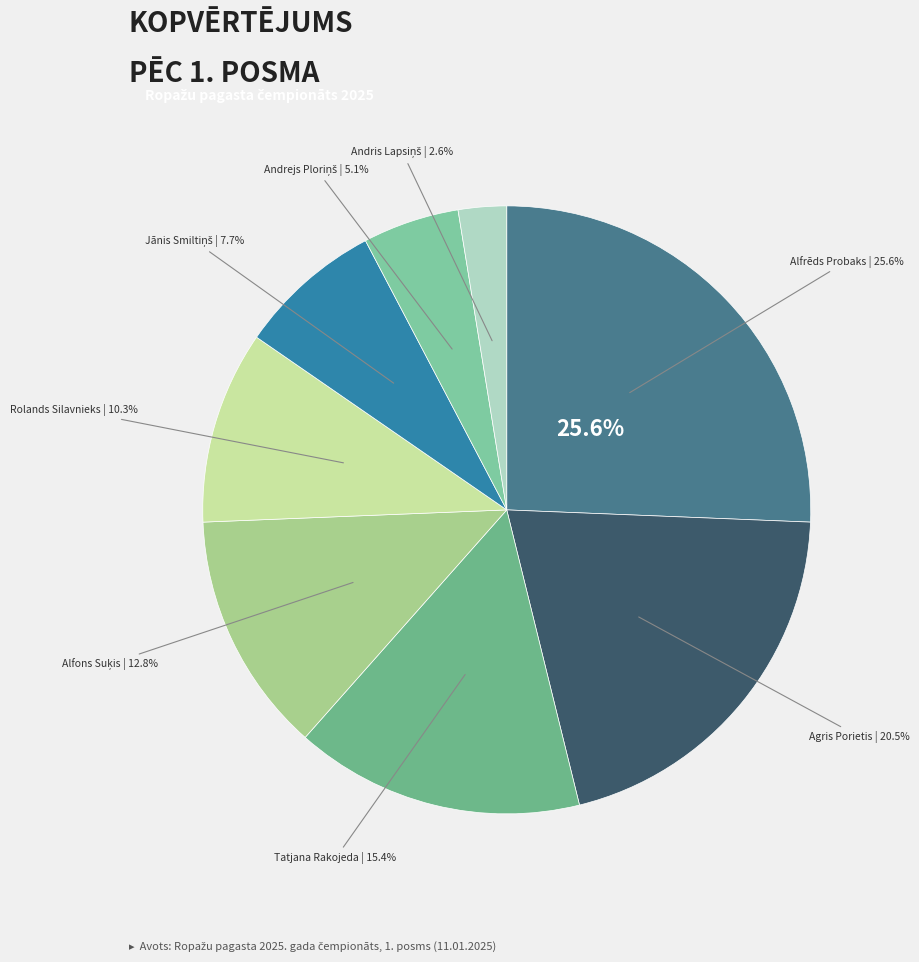

How many slices are in this pie chart?

8